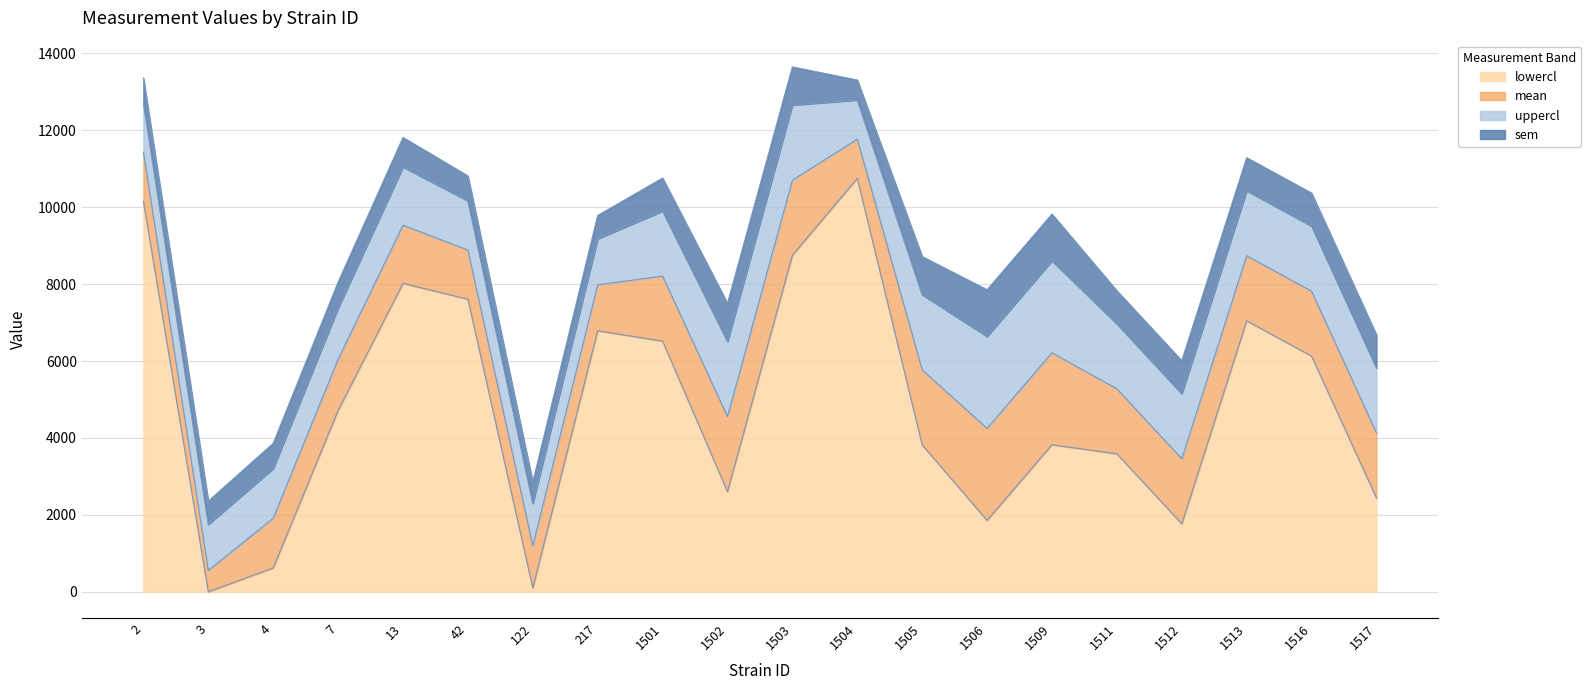

How many data points in mean are less than 6215?

10